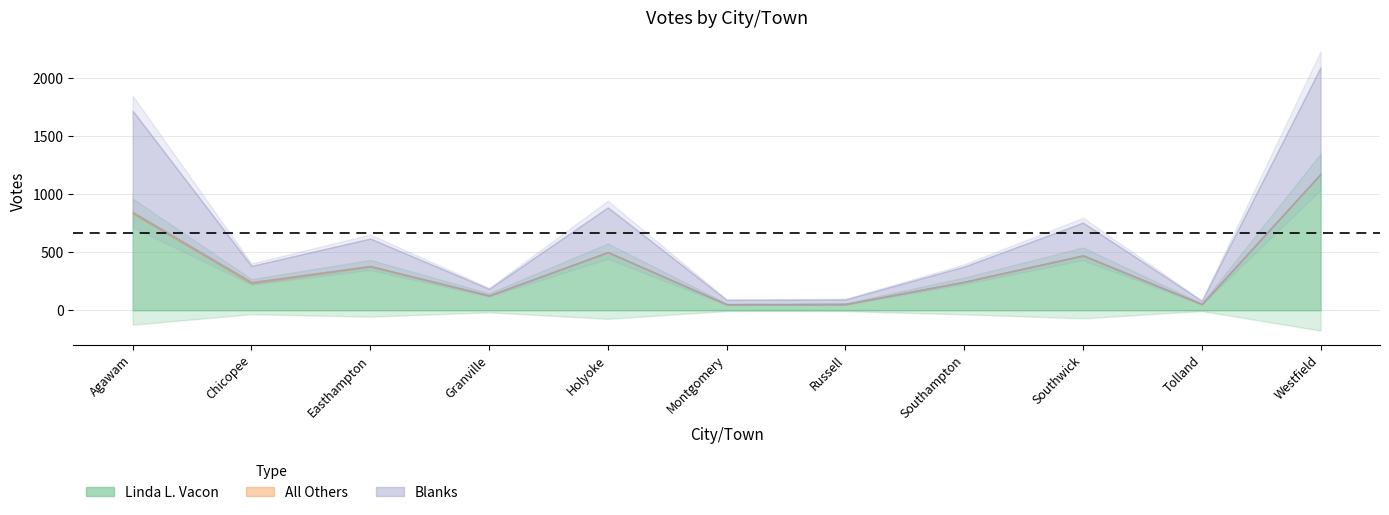

What are all the series names shown in the legend?

Linda L. Vacon, All Others, Blanks